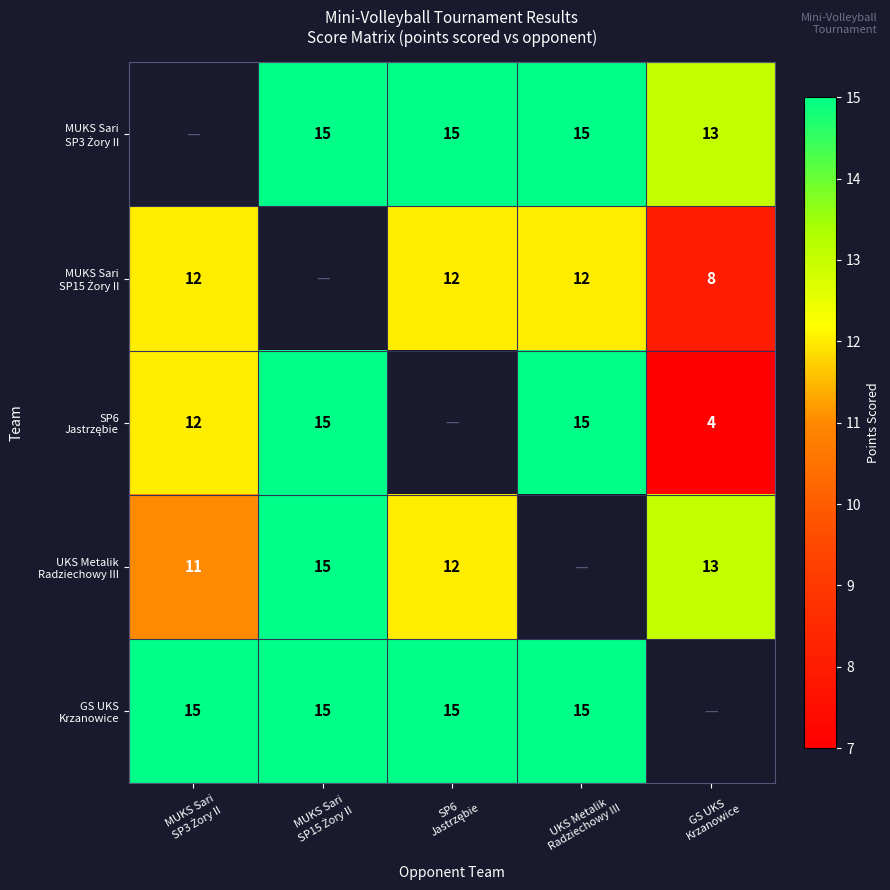

At which category does the chart reach its peak across all series?

MUKS Sari
SP15 Żory II